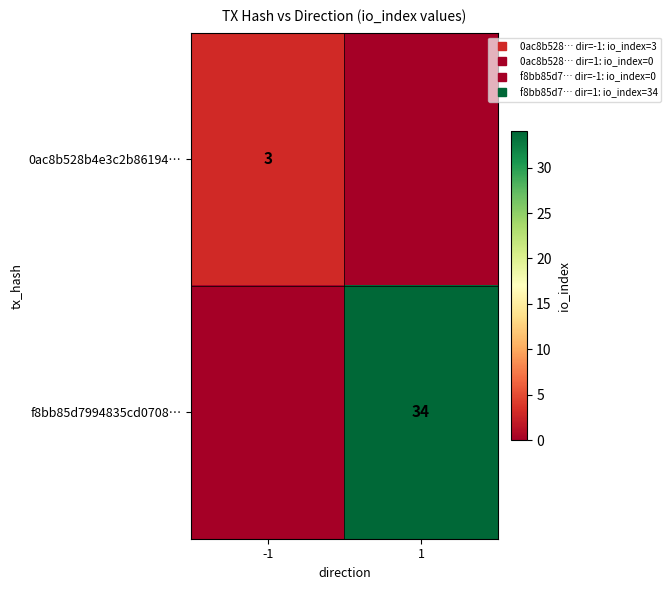

What is the average value of the 0ac8b528b4e3c2b86194… series?

2